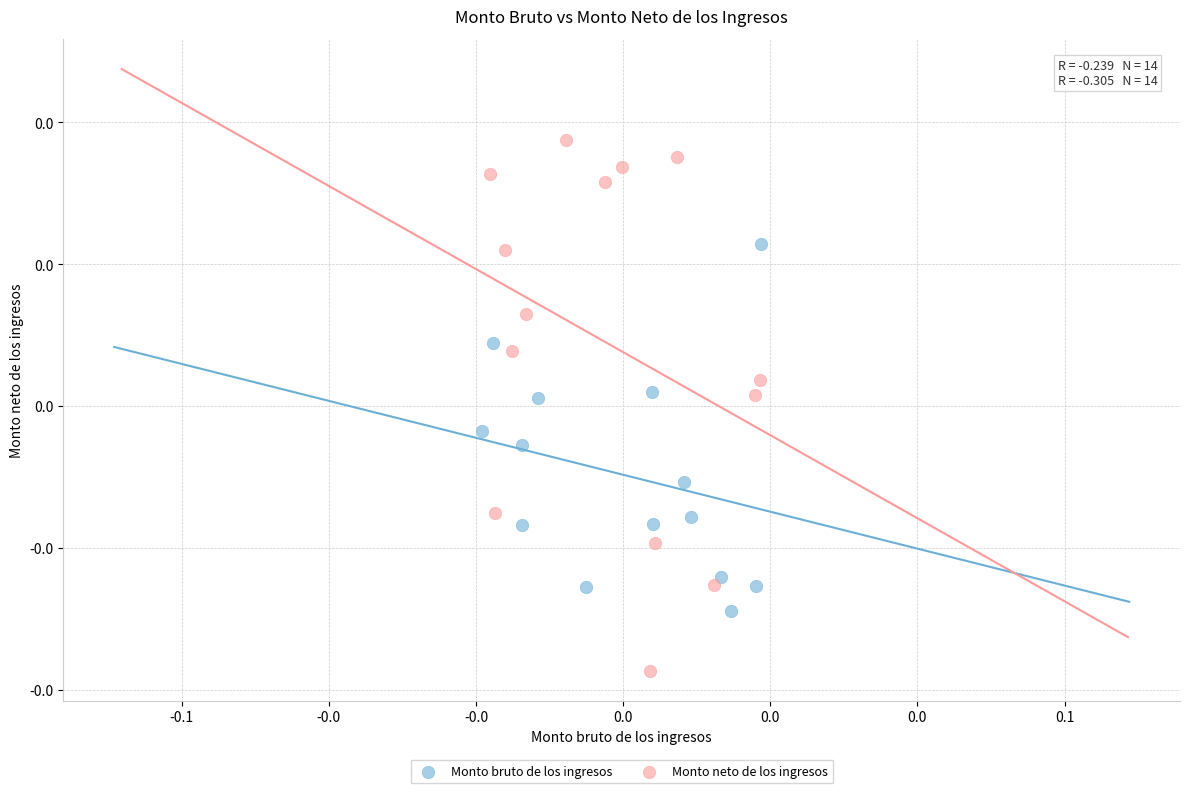

Which series has the widest spread of Y values?

Monto neto de los ingresos